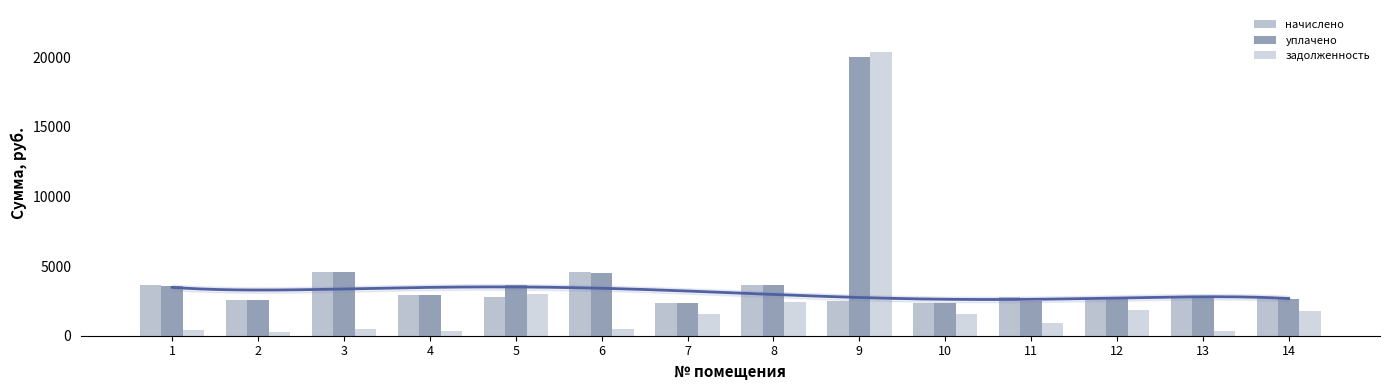

What is the difference between the highest and lowest values at 1?

3213.7